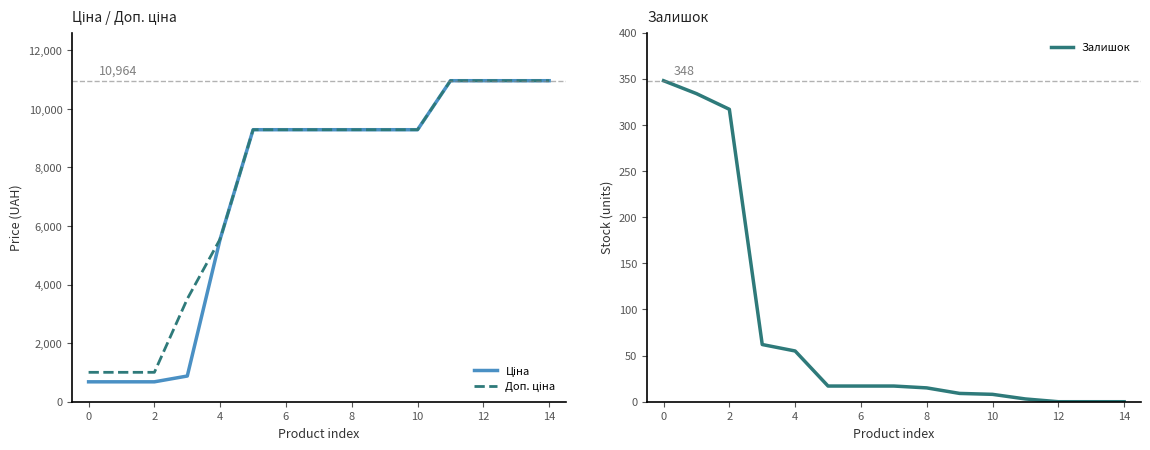

The Залишок series shows 80 at 0. True or false?

False